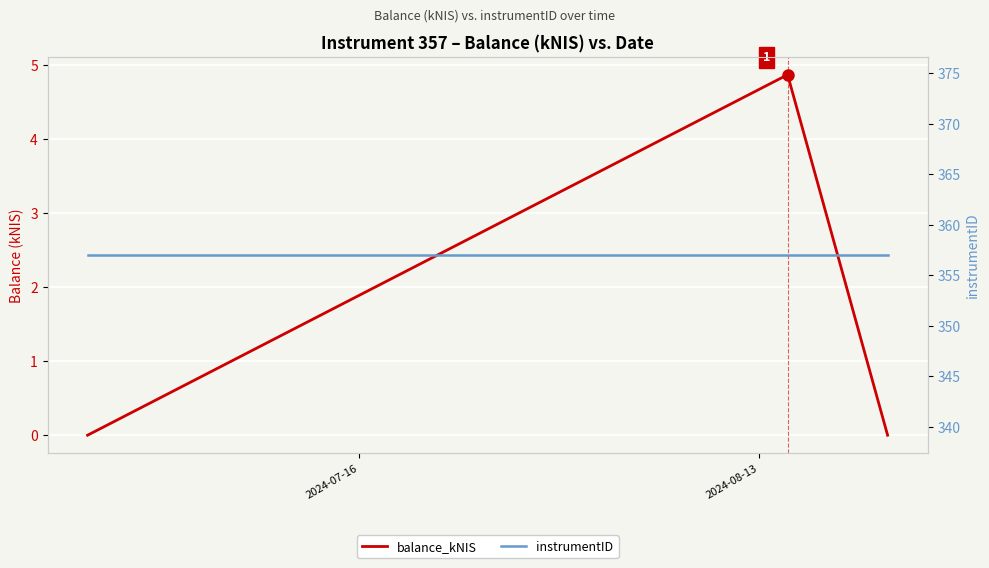

What is the sum of all instrumentID values?

1071.0